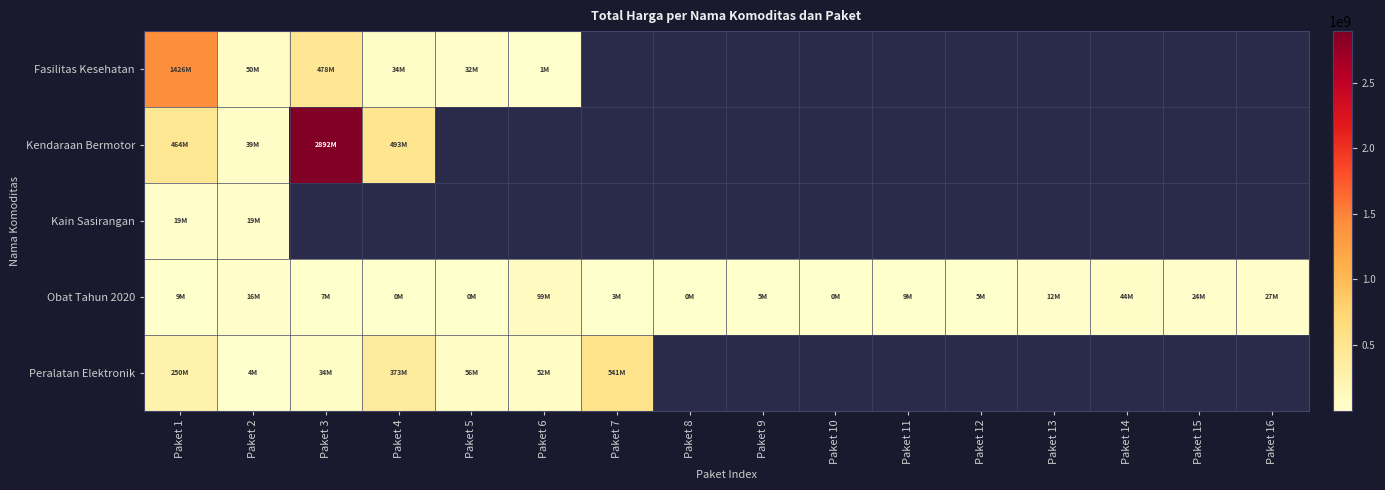

Which category has the highest value in the Fasilitas Kesehatan series?

Paket 1